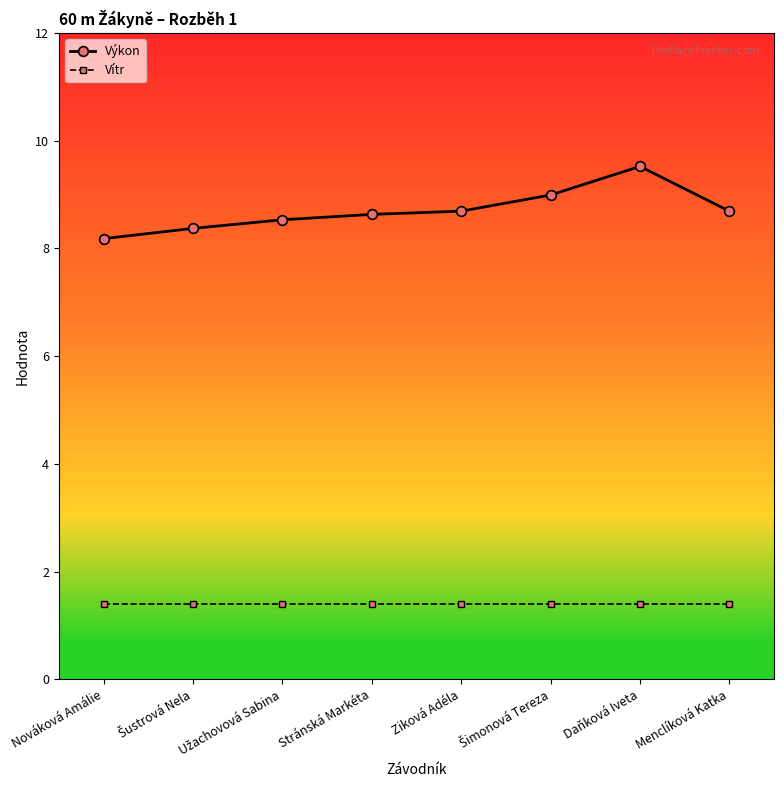

The value of Vítr at Nováková Amálie is 0.8. True or false?

False